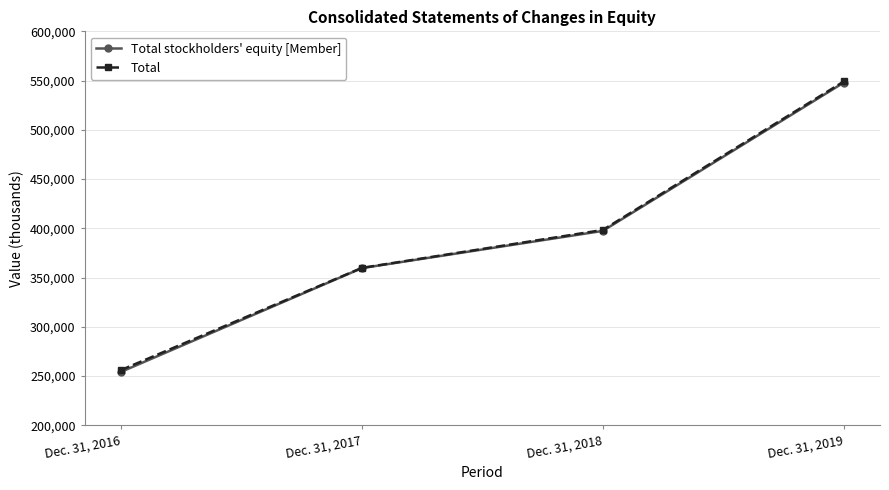

Which series has the widest spread of values?

Total stockholders' equity [Member]